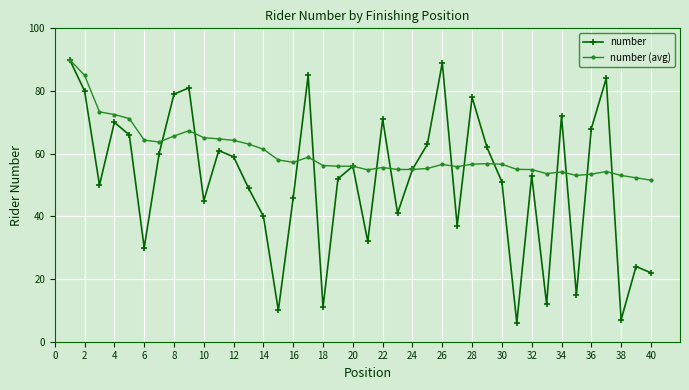

How many series are shown in this chart?

2